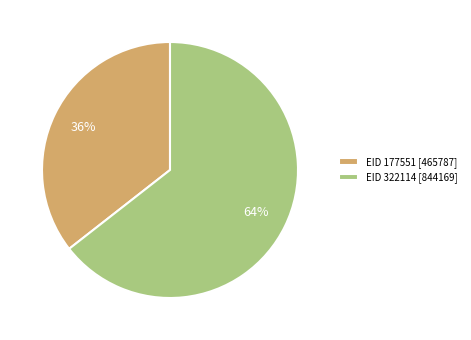

What is the largest slice in the pie chart?

EID 322114 [844169]